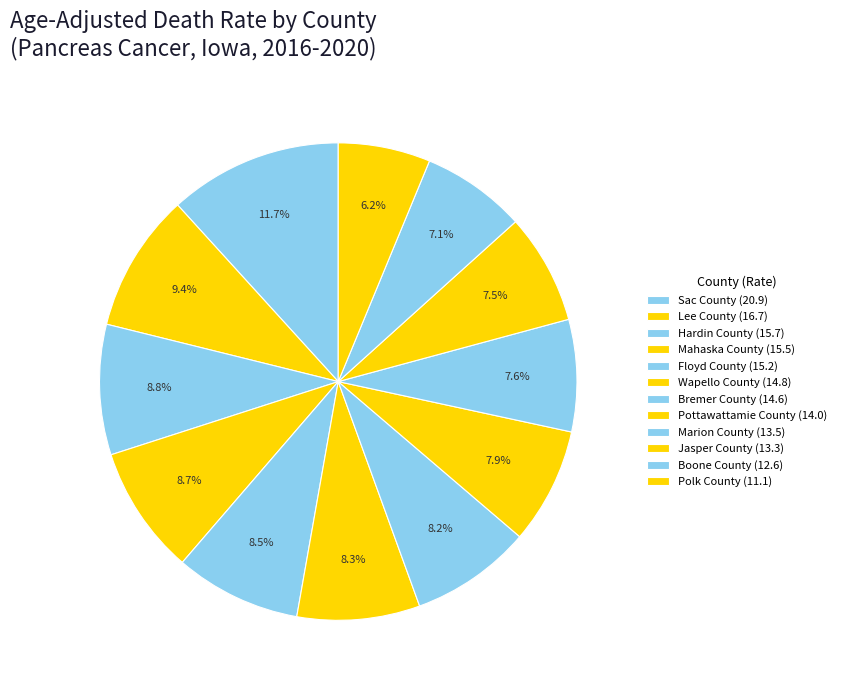

How many segments does this pie chart have?

12